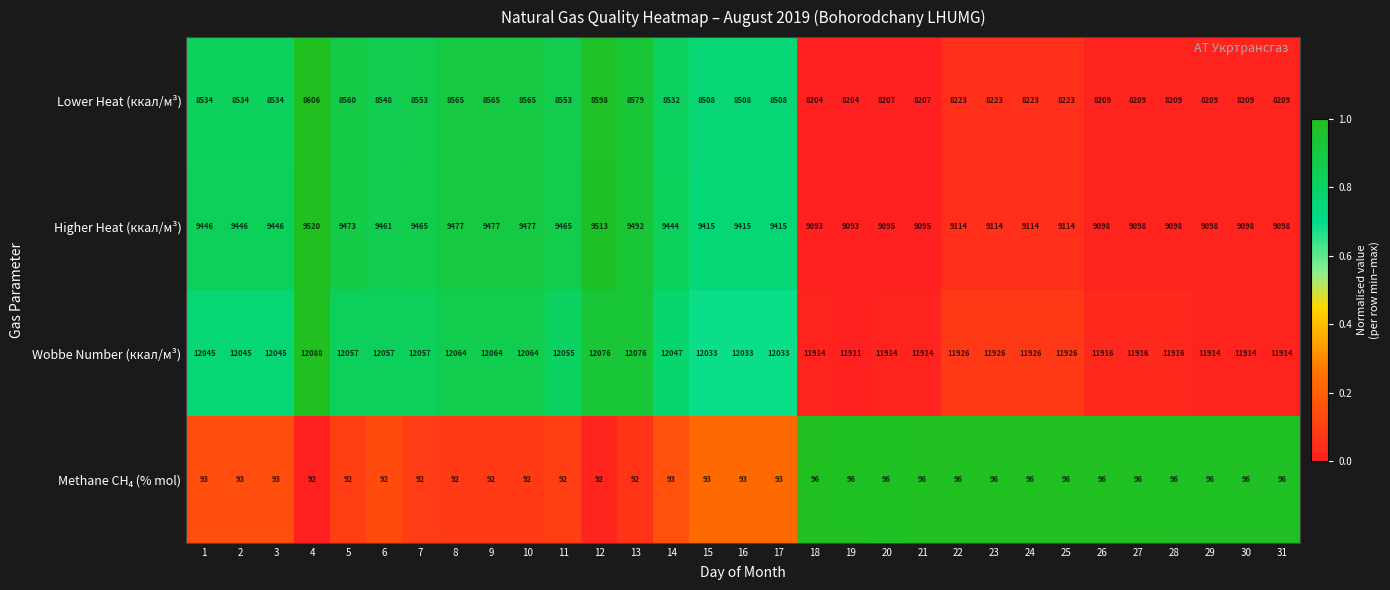

What is the spread (max minus min) of values at 13?

11984